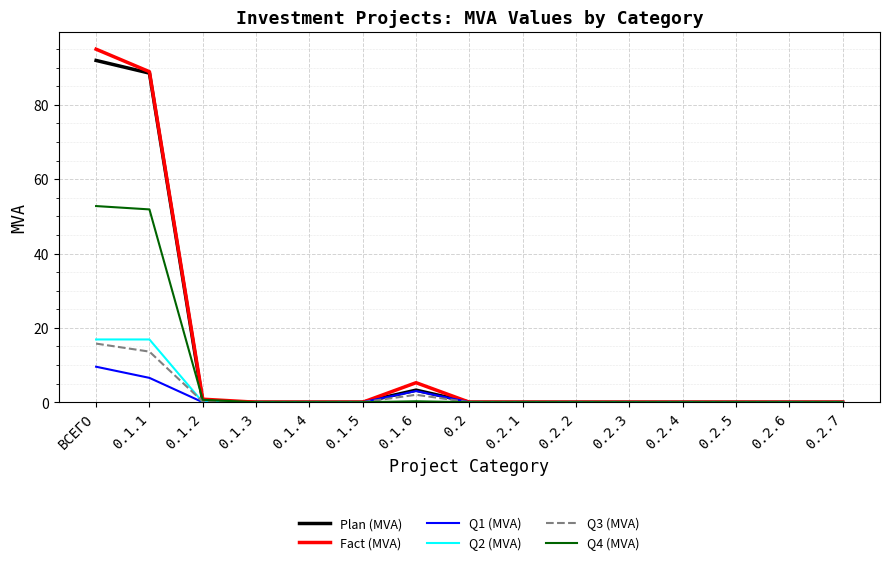

The Q1 (MVA) series shows 0.0 at 0.2.7. True or false?

True